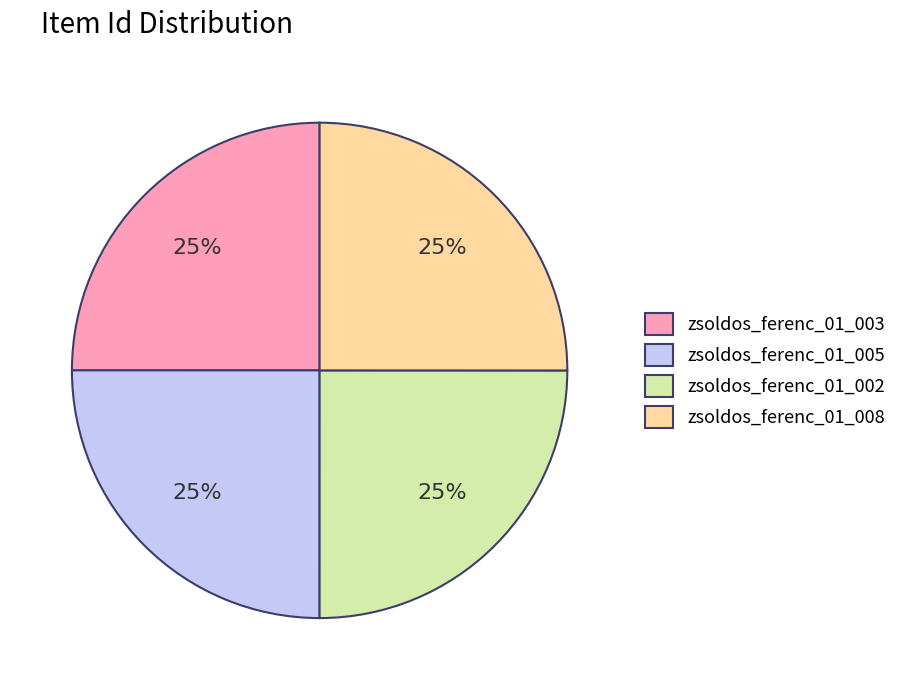

Is there any slice that represents more than half of the pie?

No